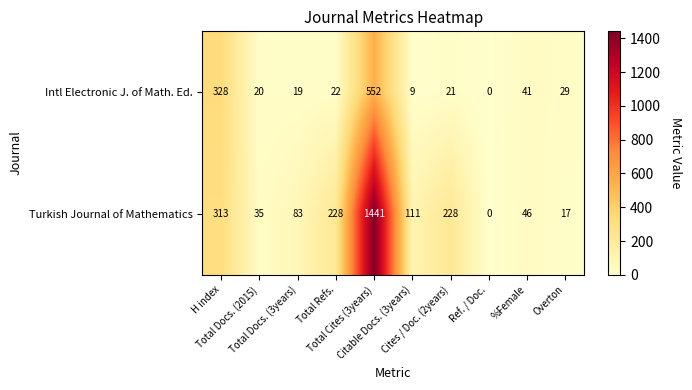

Rank the series by their maximum value, from lowest to highest.

Intl Electronic J. of Math. Ed., Turkish Journal of Mathematics